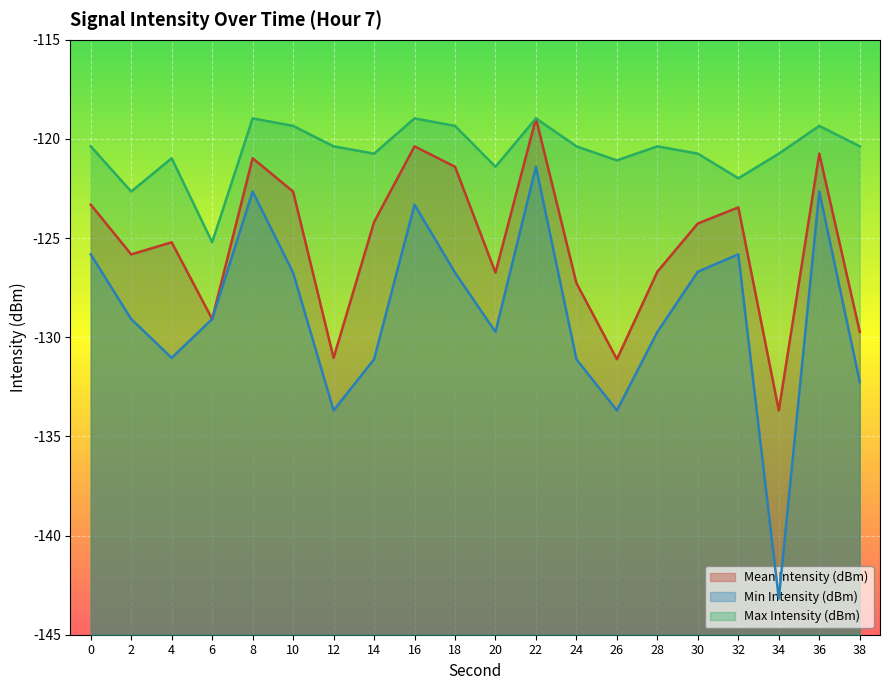

The Min Intensity (dBm) series shows -197.4 at 6. True or false?

False